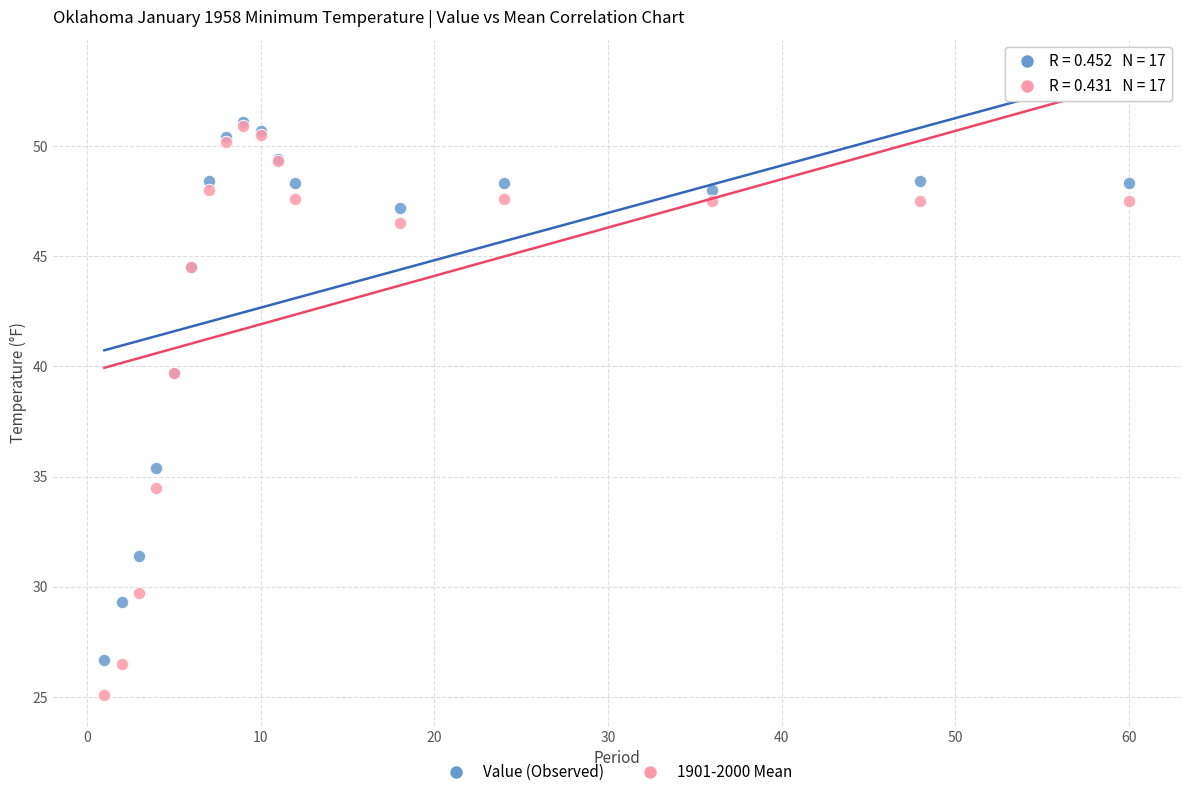

What are all the series names shown in the legend?

Value (Observed), 1901-2000 Mean